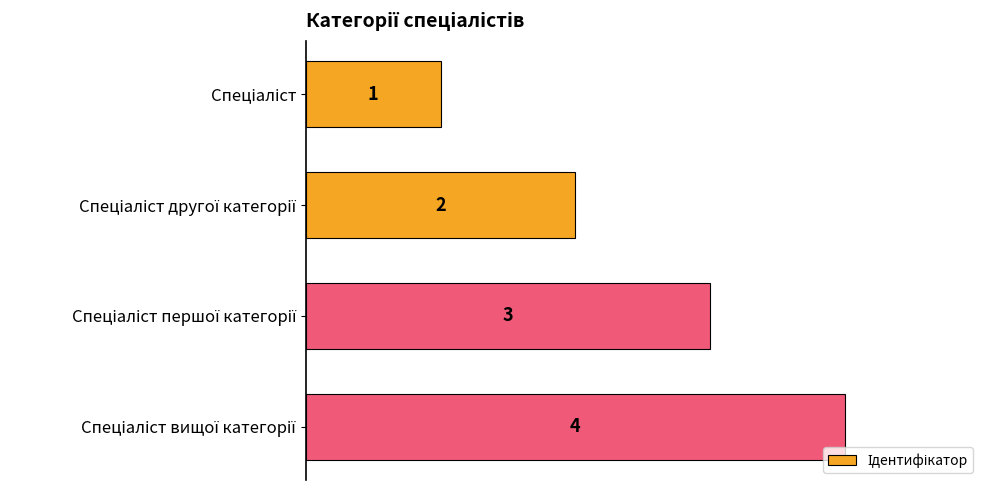

What is the greatest value displayed?

4